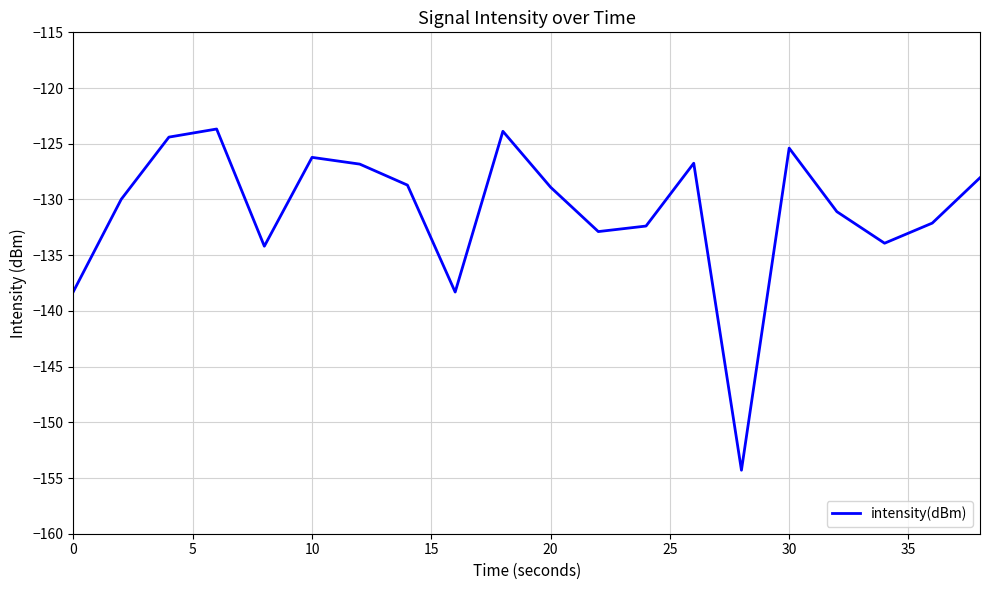

What is the minimum value shown in the chart?

-154.3